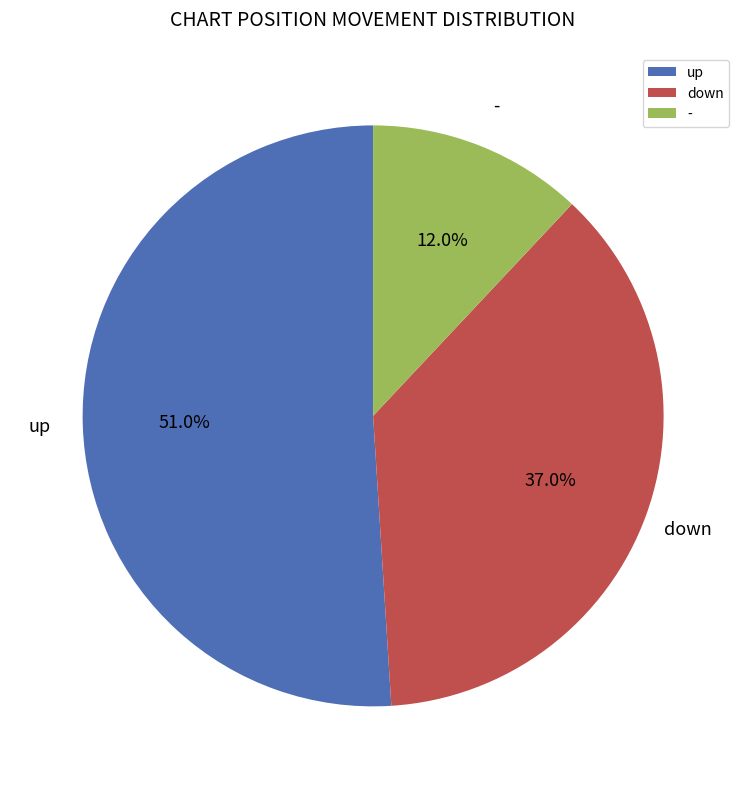

What is the ratio of the value at down to the value at up?

0.7